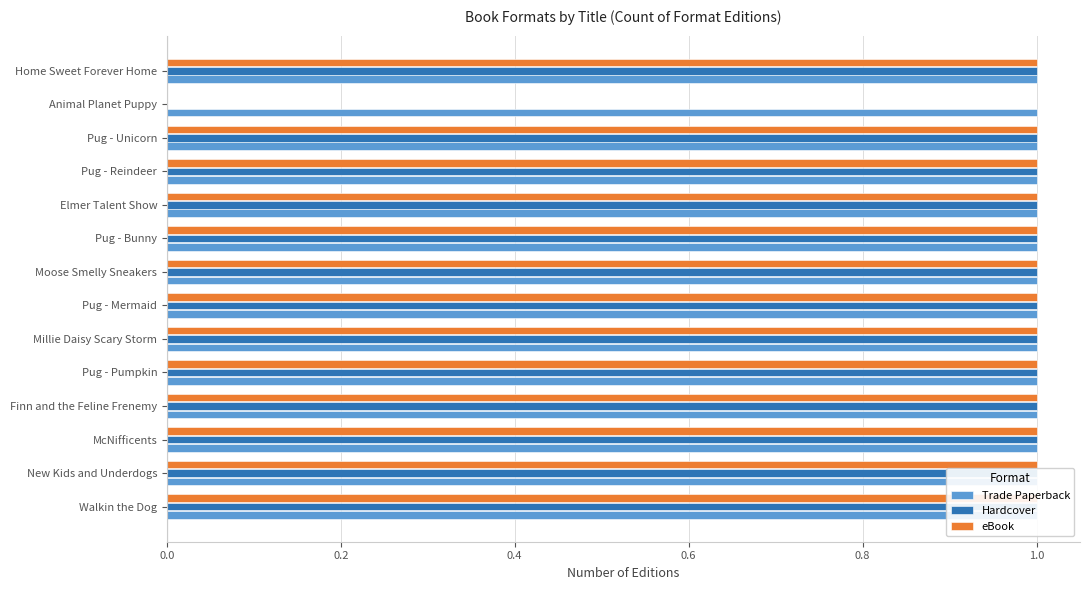

The Trade Paperback series shows 0.1 at 0.4. True or false?

False